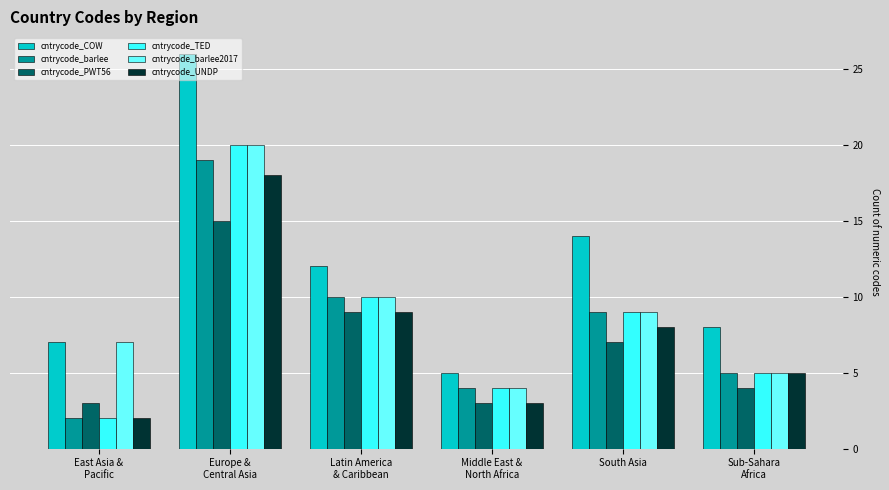

Which series has the largest total across all categories?

cntrycode_COW